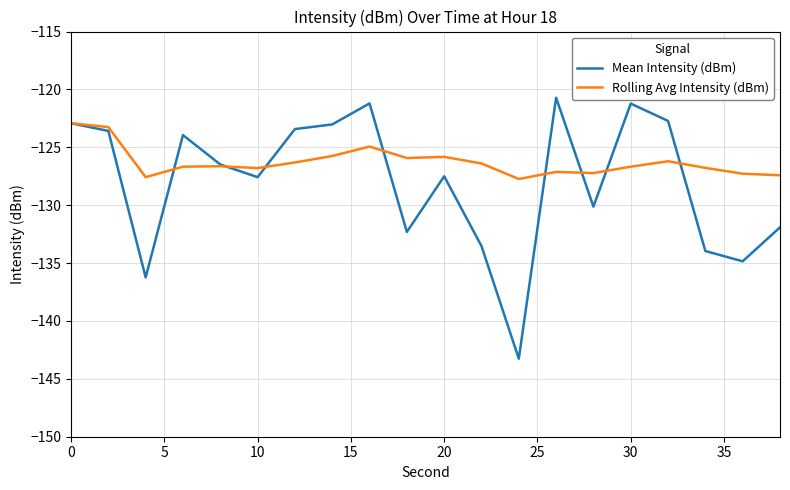

What is the greatest value displayed?

-120.7